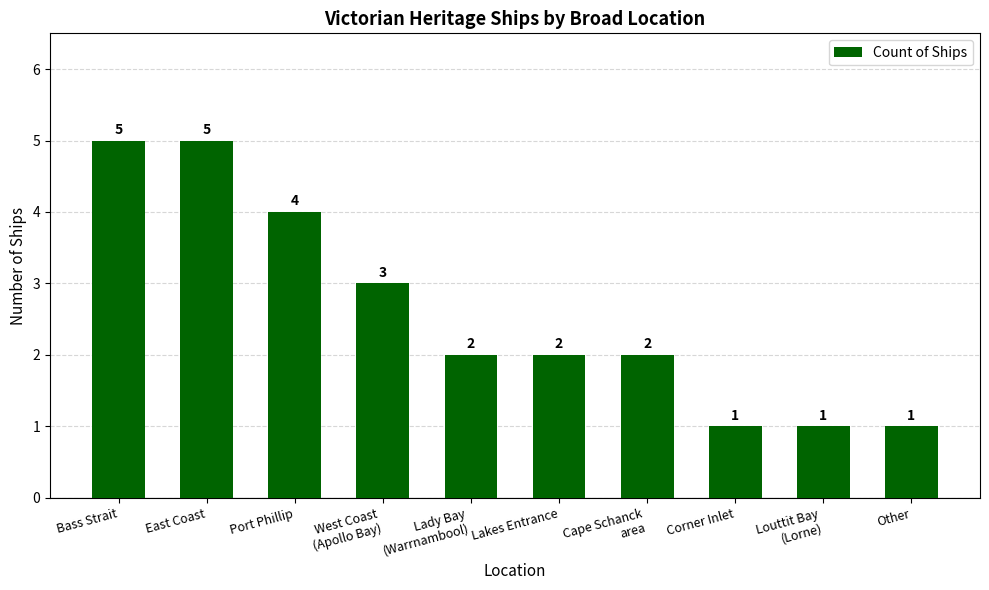

Are the bars horizontal?

No